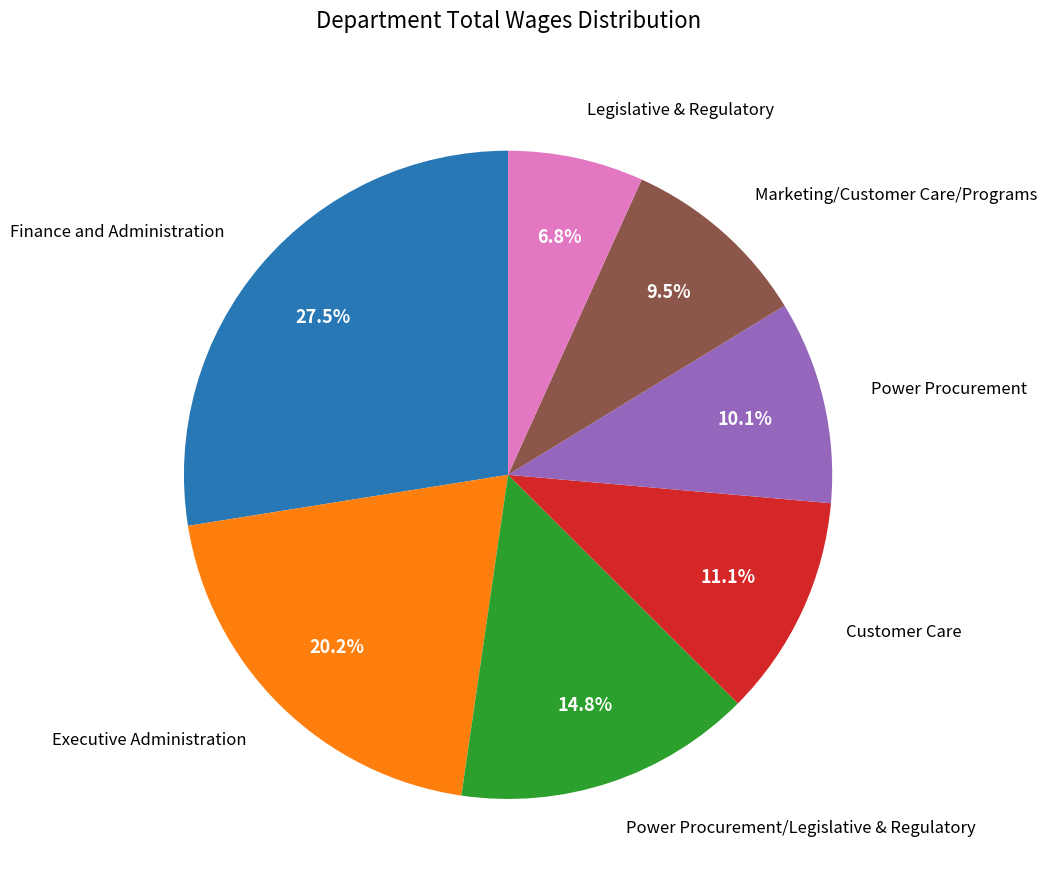

Is there a majority slice in this chart?

No